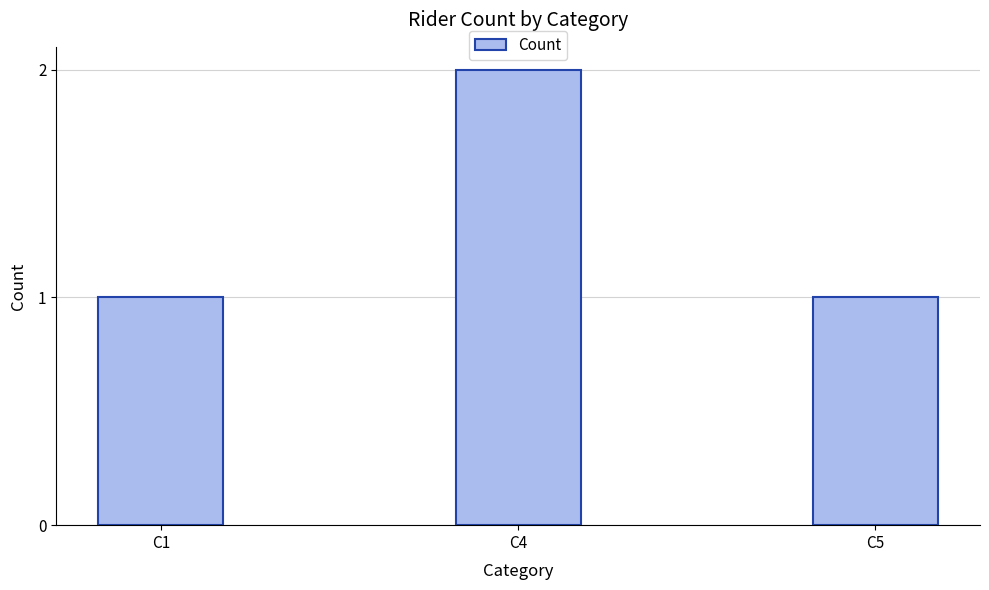

The value at C4 is 2. True or false?

True